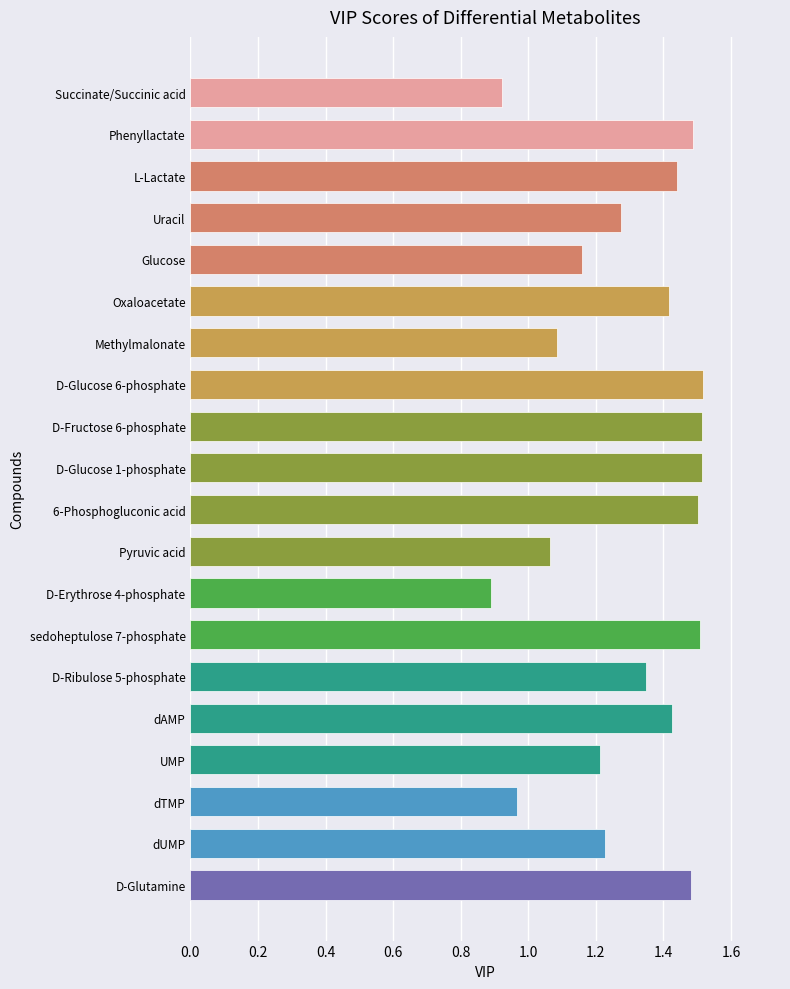

What is the label of the 5th bar from the top?

Glucose